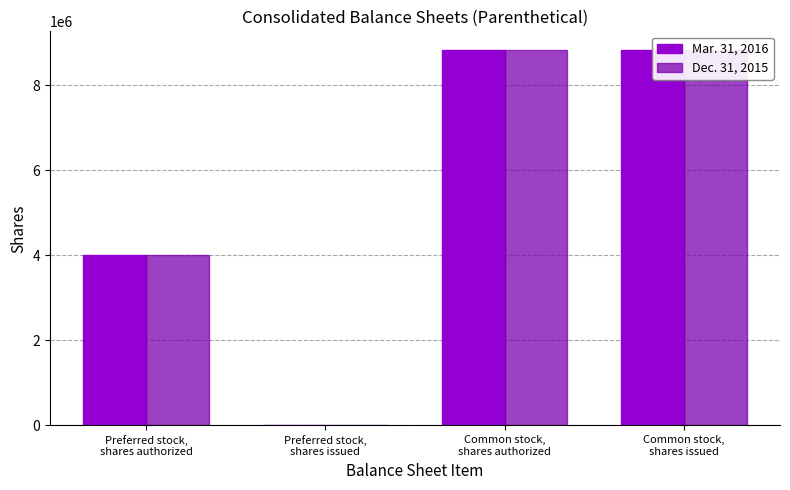

List the series in order of their peak value, highest first.

Mar. 31, 2016, Dec. 31, 2015